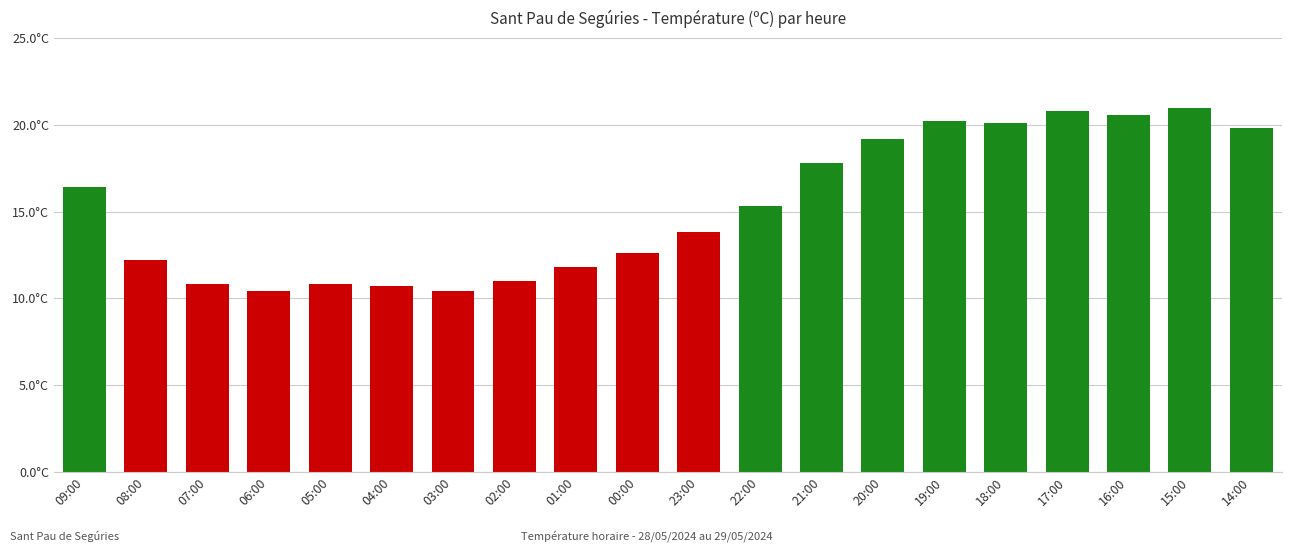

Which category has the highest value across all series?

15:00